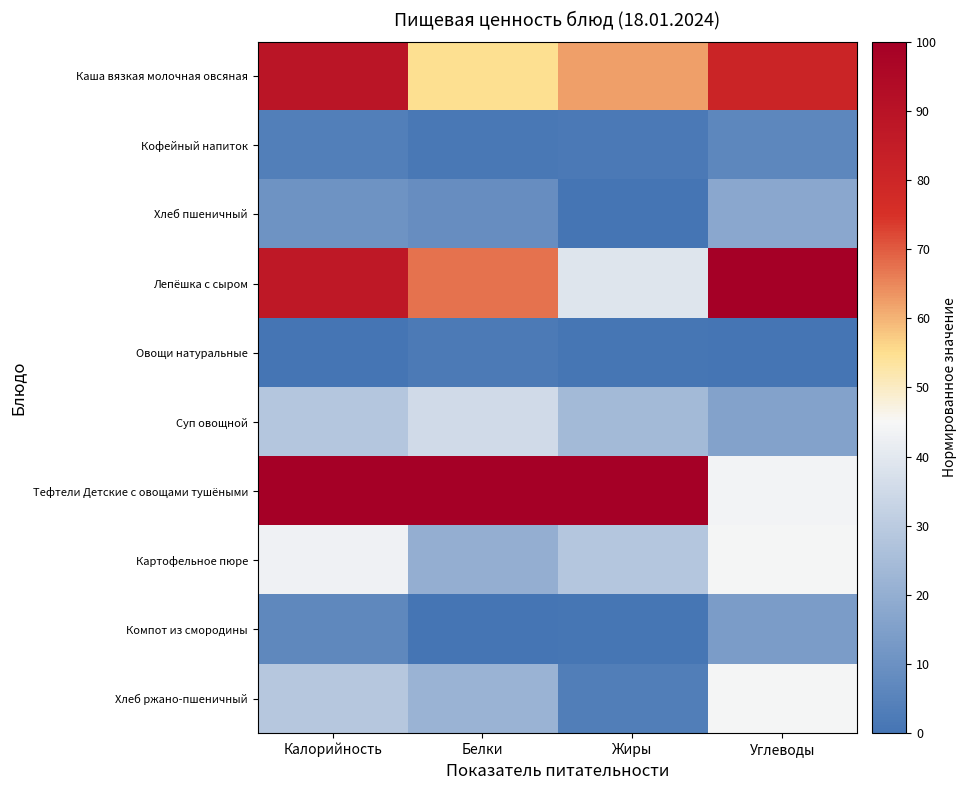

List the series in order of their peak value, lowest first.

Овощи натуральные, Кофейный напиток, Компот из смородины, Хлеб пшеничный, Суп овощной, Картофельное пюре, Хлеб ржано-пшеничный, Каша вязкая молочная овсяная, Лепёшка с сыром, Тефтели Детские с овощами тушёными